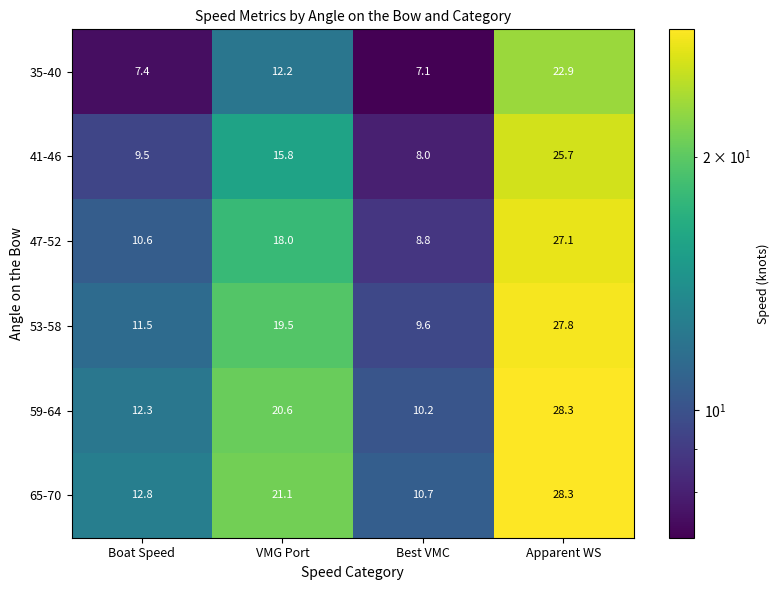

What is the spread (max minus min) of values at VMG Port?

8.9